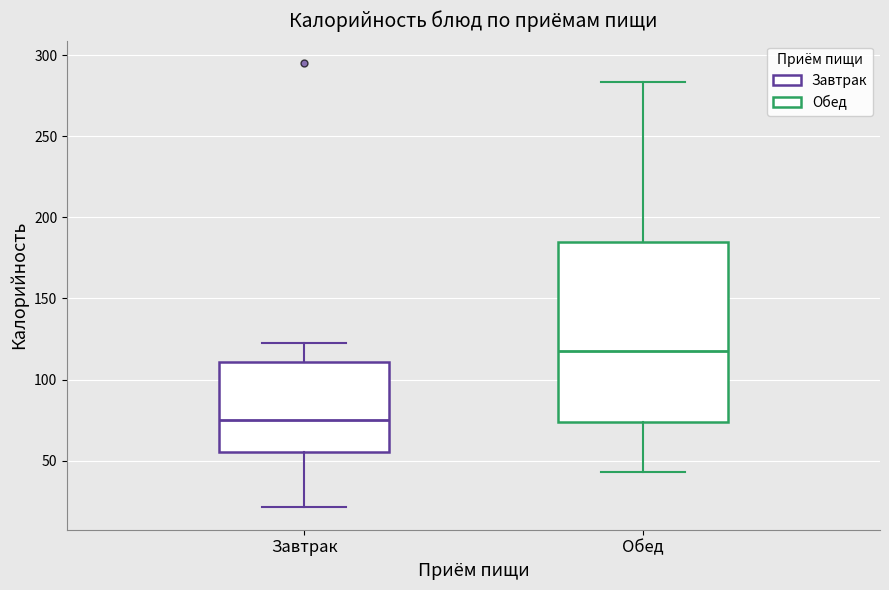

Where does the upper whisker of the box for Завтрак end on the y-axis? The values are not printed on the chart, so give them approximately, as read against the axis.

125